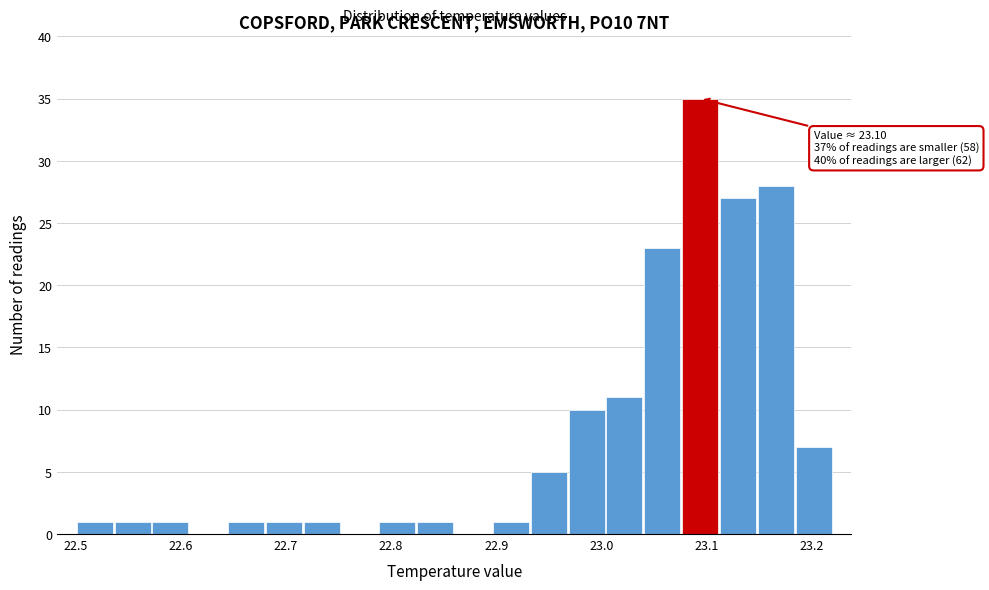

Around what value on the x-axis is the tallest bar? Give the approximate position of its centre, as read against the axis.

23.09